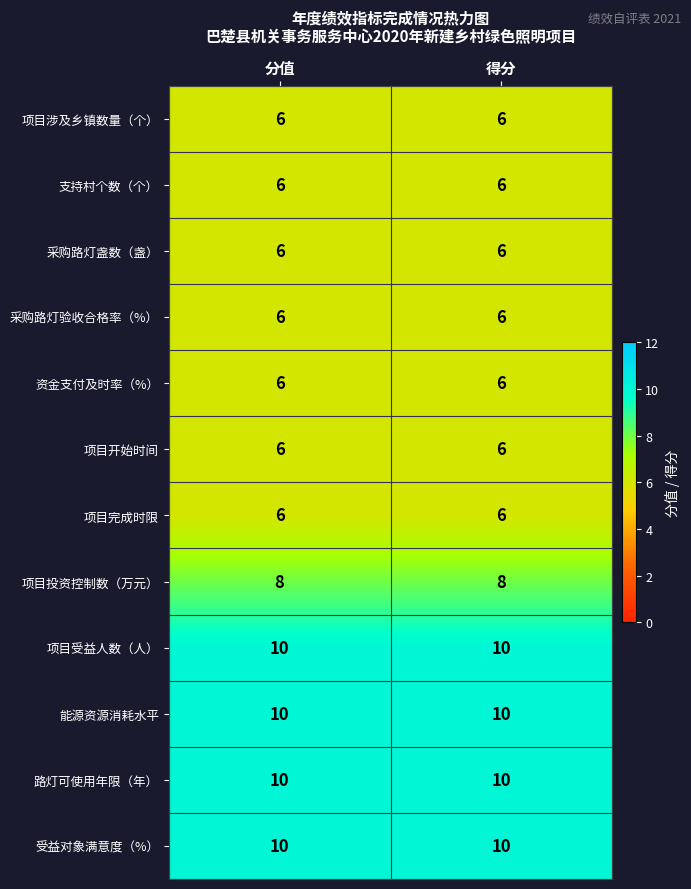

What is the spread (max minus min) of values at 得分?

4